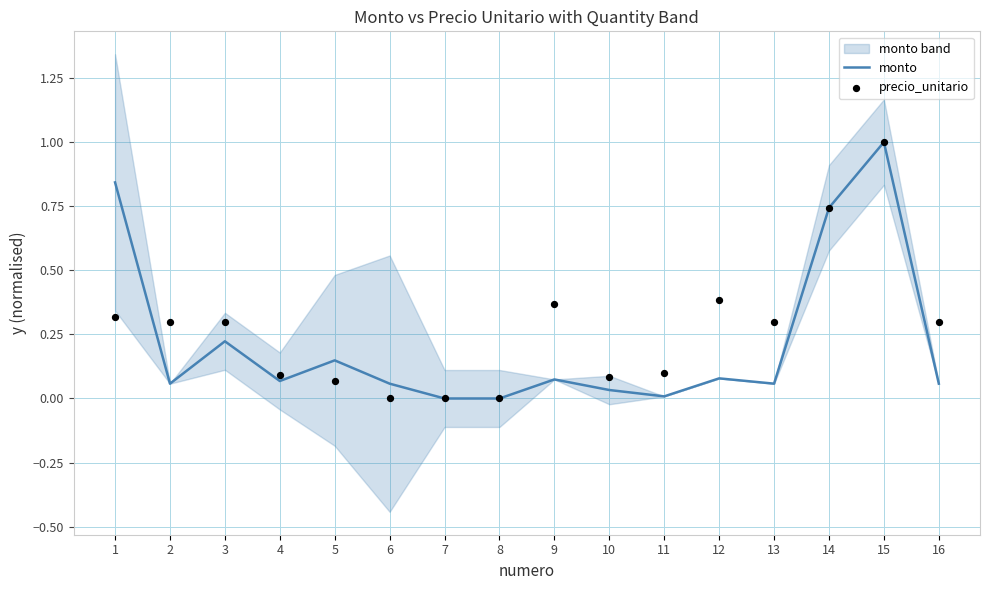

Which series contains the highest Y value?

monto